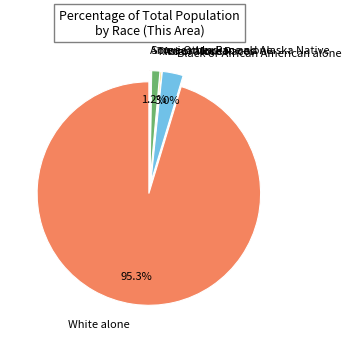

How much of the chart is everything except White alone?

4.7%